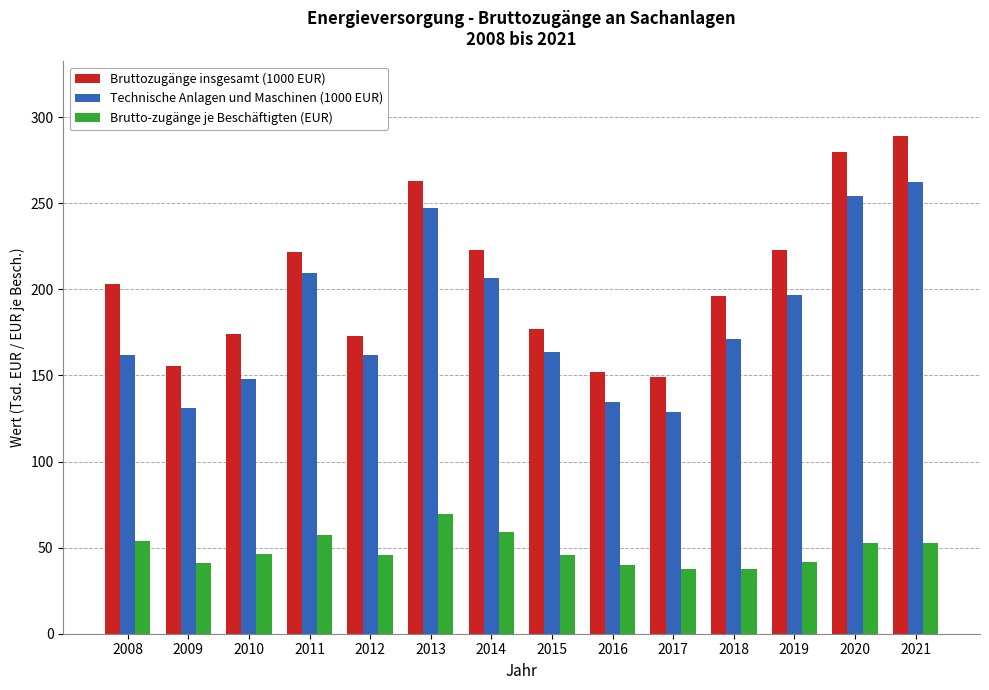

What is the average value of the Technische Anlagen und Maschinen (1000 EUR) series?

184.1